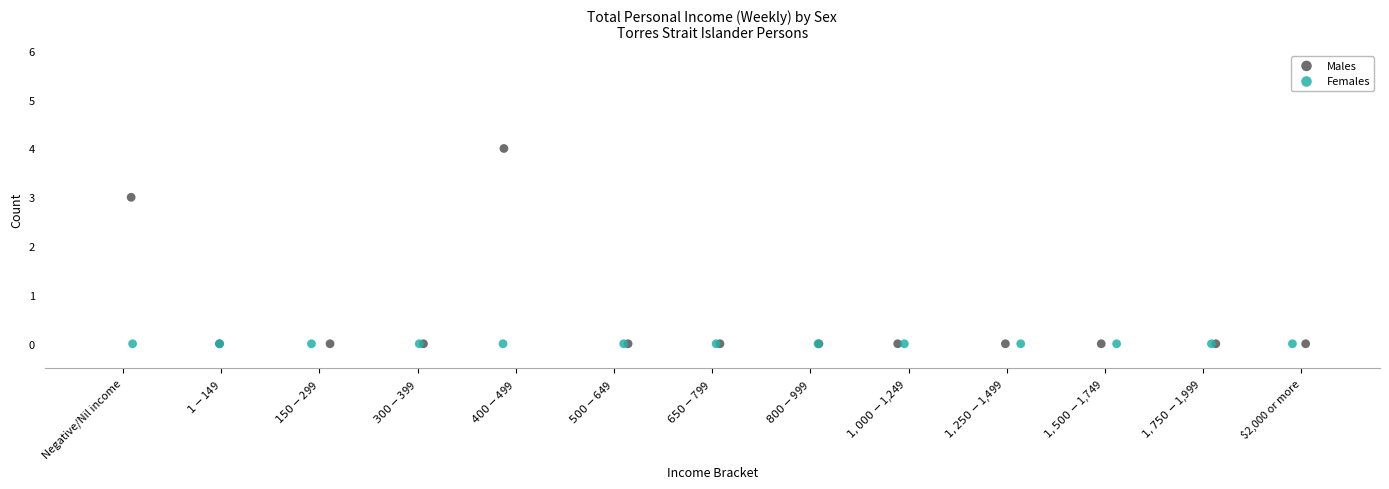

Which series reaches the maximum Y coordinate?

Males